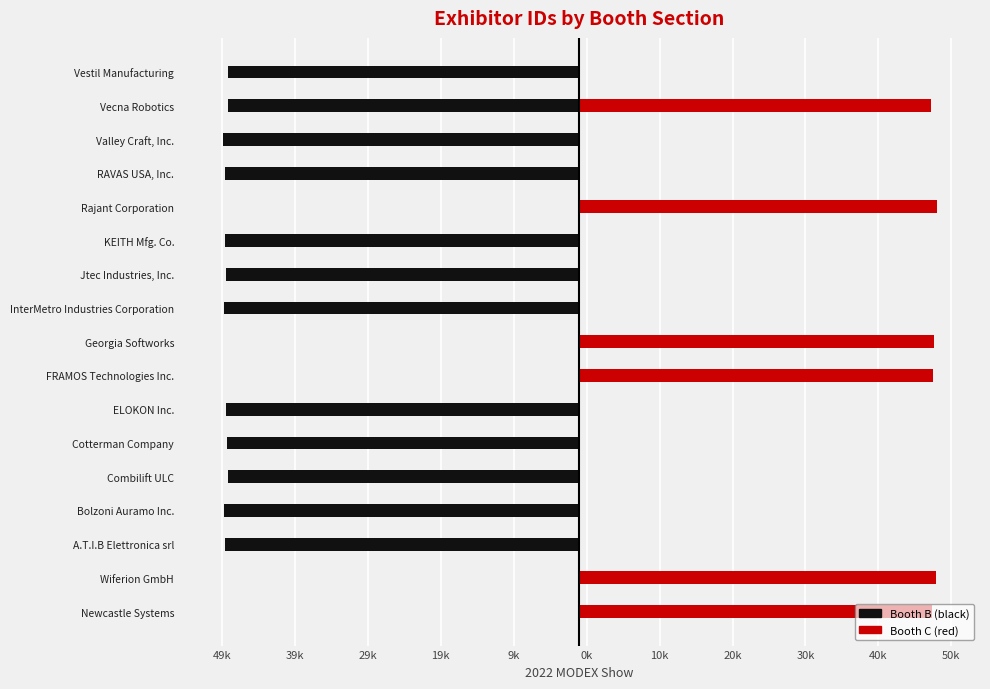

What is the approximate value of Booth B (black) at Vecna Robotics?

-48153